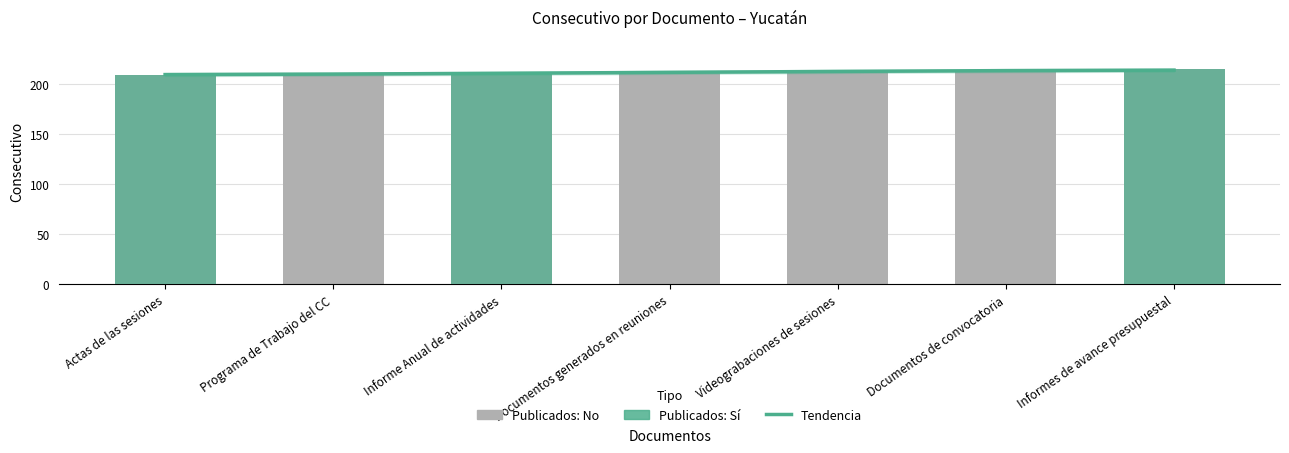

True or false: the data shows 210 at Programa de Trabajo del CC.

True